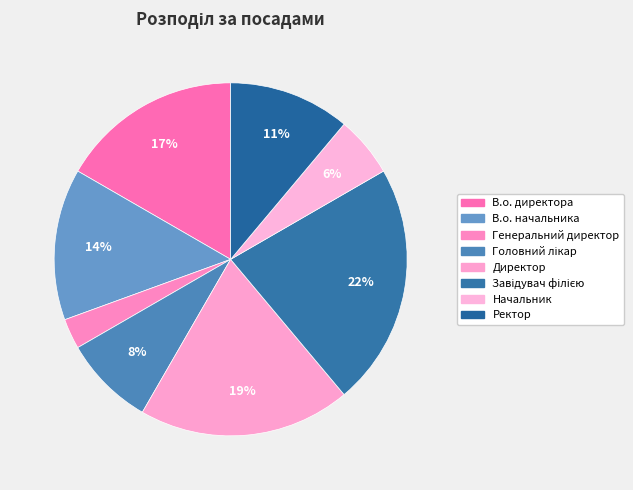

How many segments does this pie chart have?

8